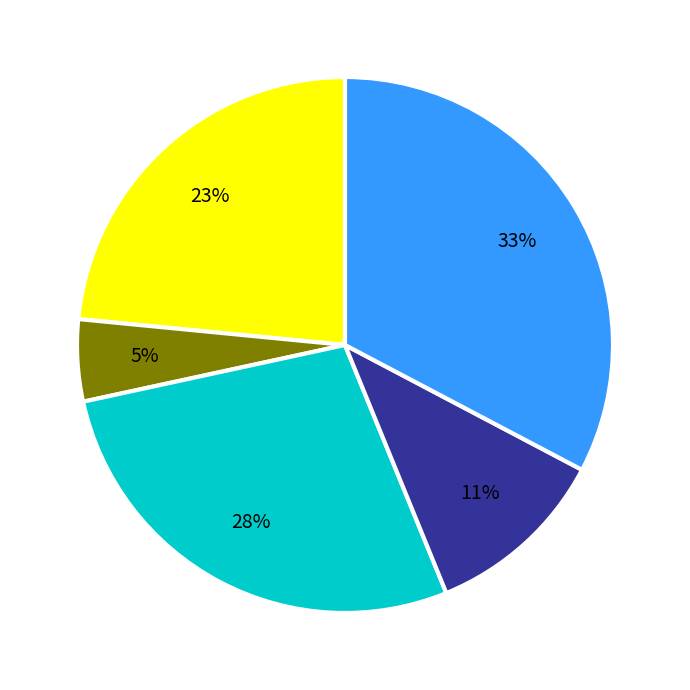

Does any single category account for the majority?

No